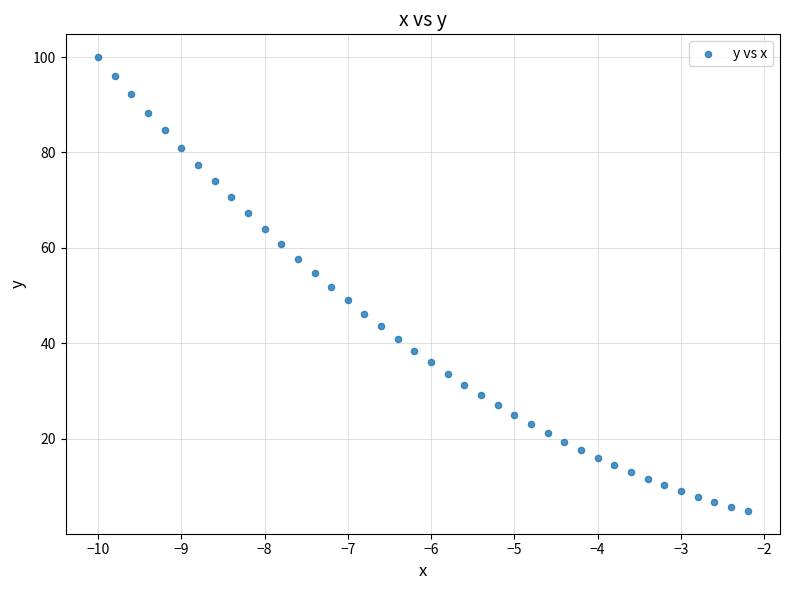

What is the range of X values (max minus min)?

7.8